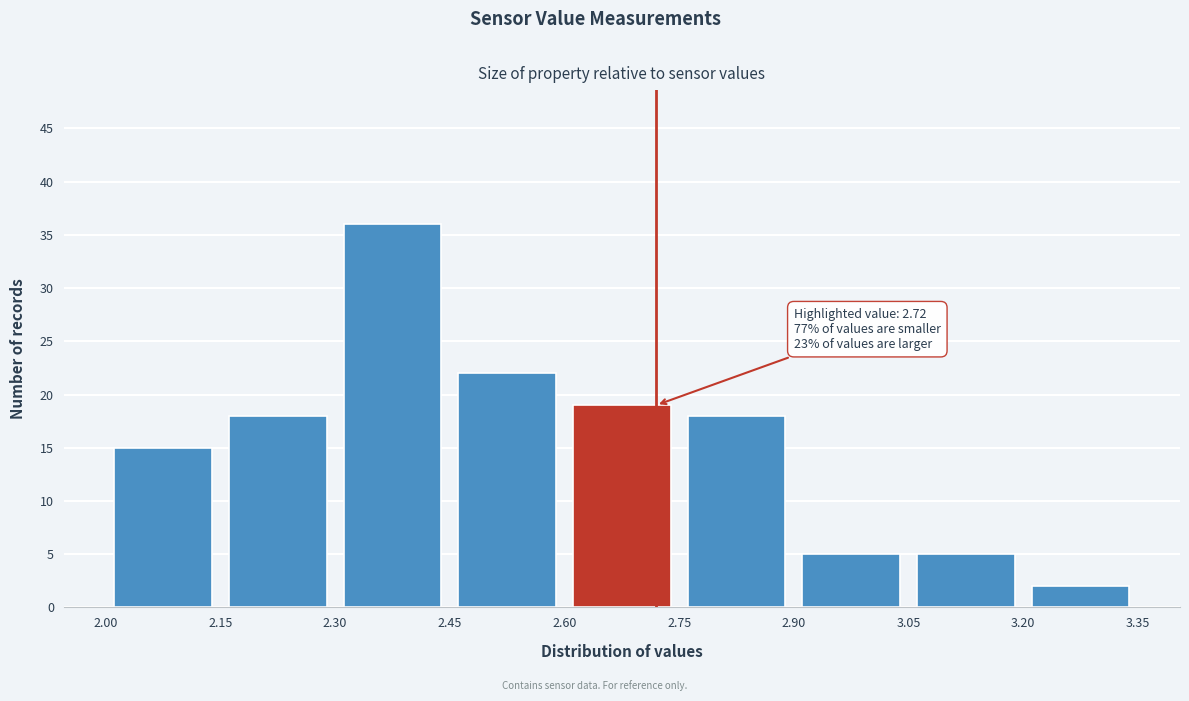

Over which range of the x-axis is the bar tallest?

2.30 to 2.45